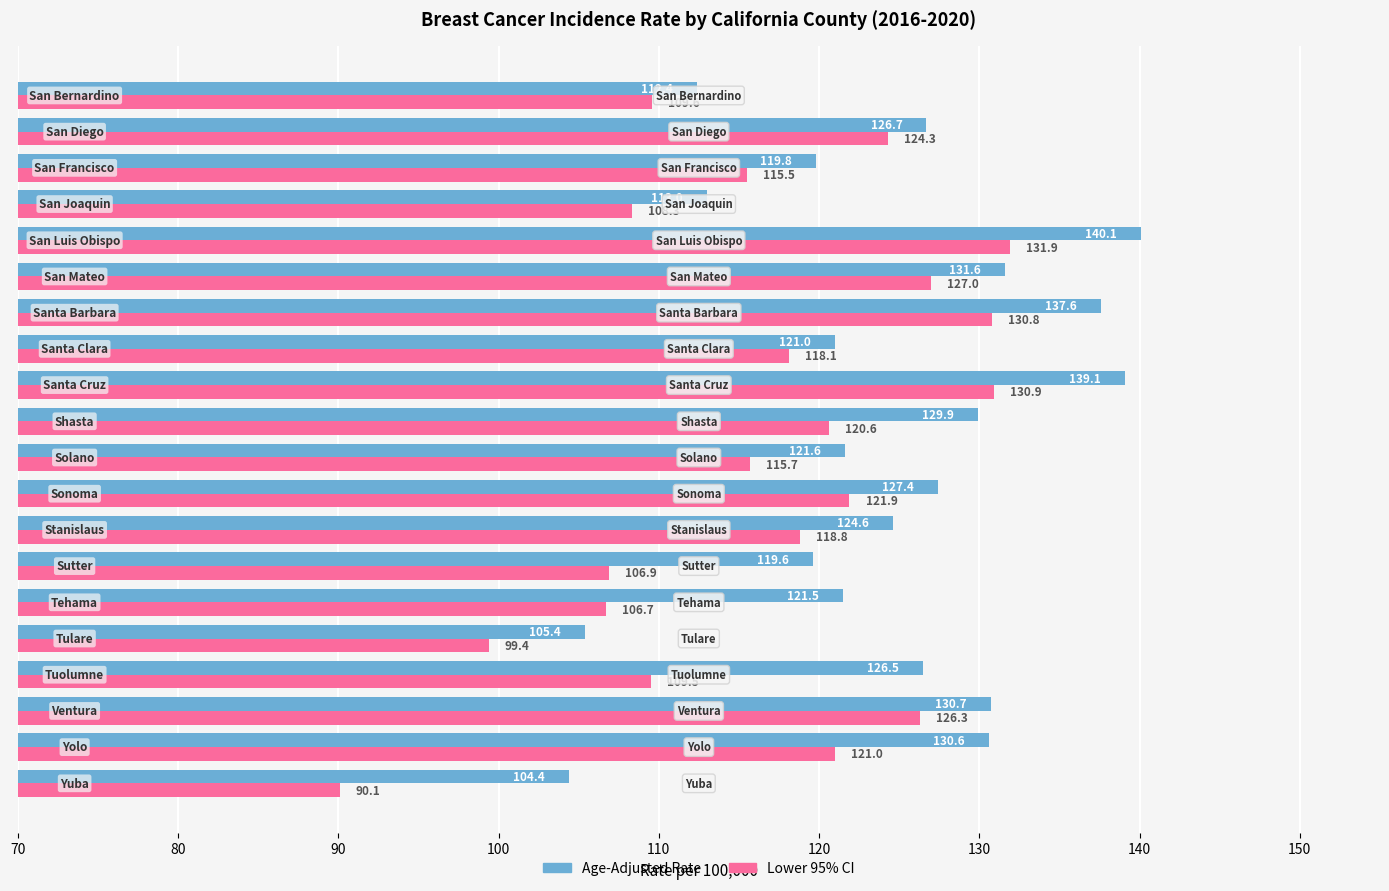

Which series has the largest total across all categories?

Age-Adjusted Rate